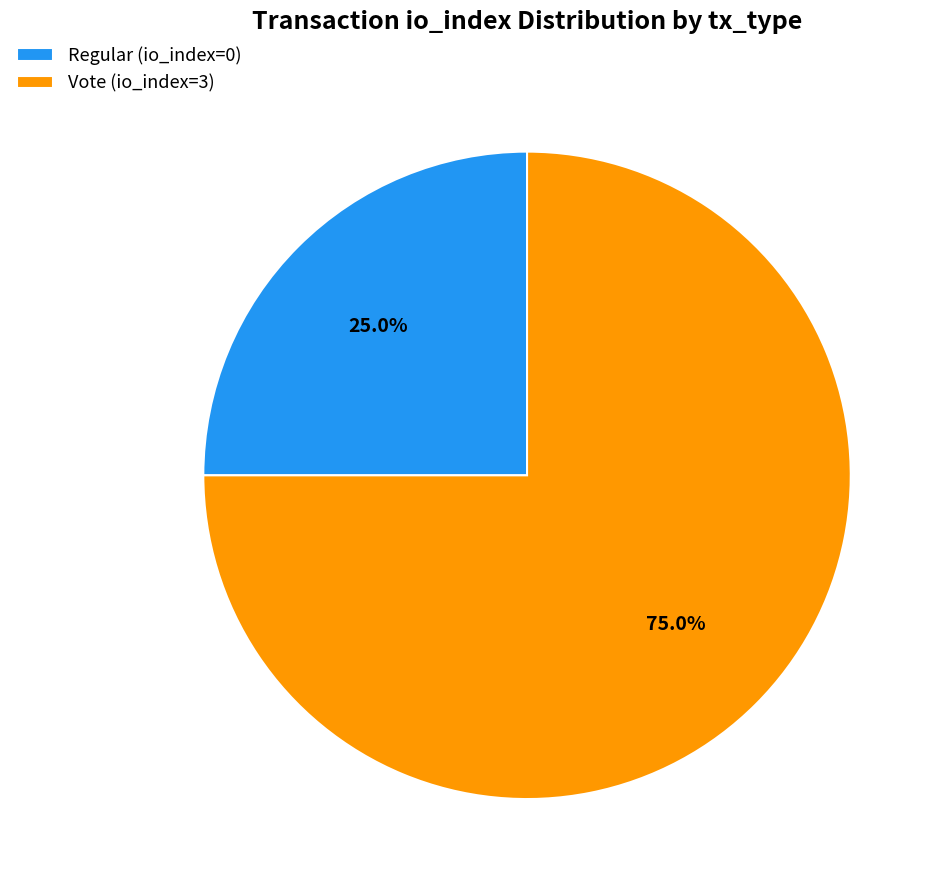

Is the sum of Vote (io_index=3) and Regular (io_index=0) greater than half?

Yes